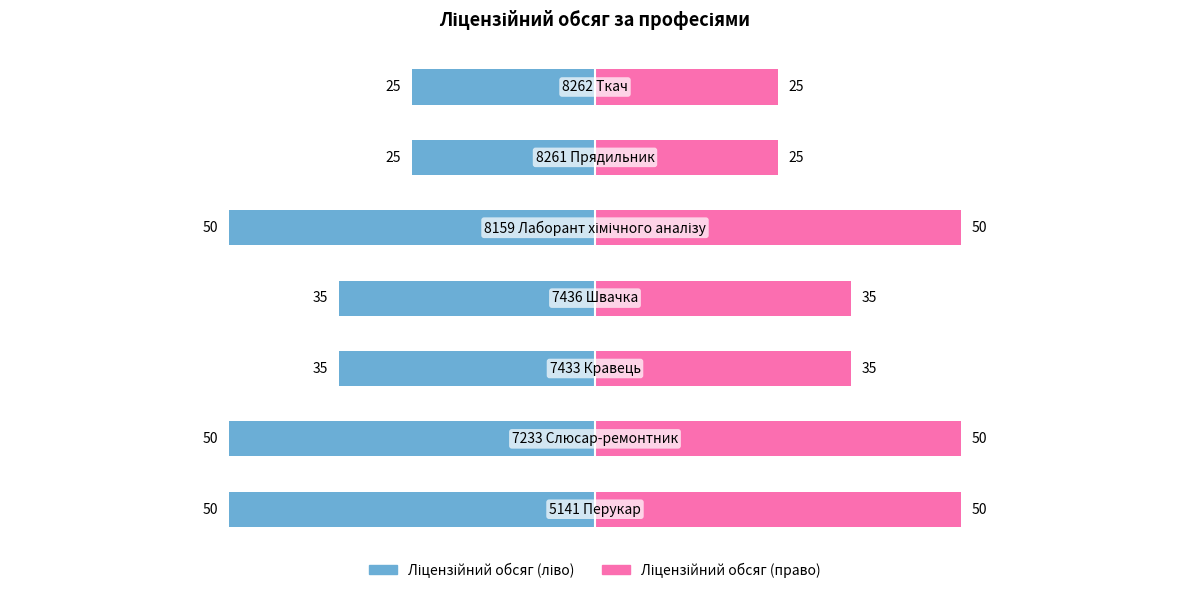

Rank the series by their average value, from lowest to highest.

Ліцензійний обсяг (ліво), Ліцензійний обсяг (право)